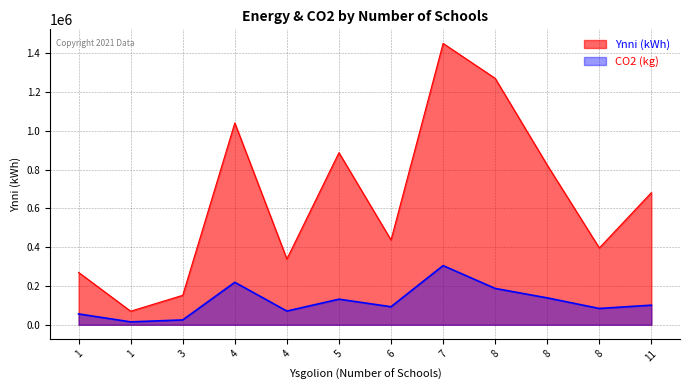

How many interior local valleys does the Ynni (kWh) series have?

4